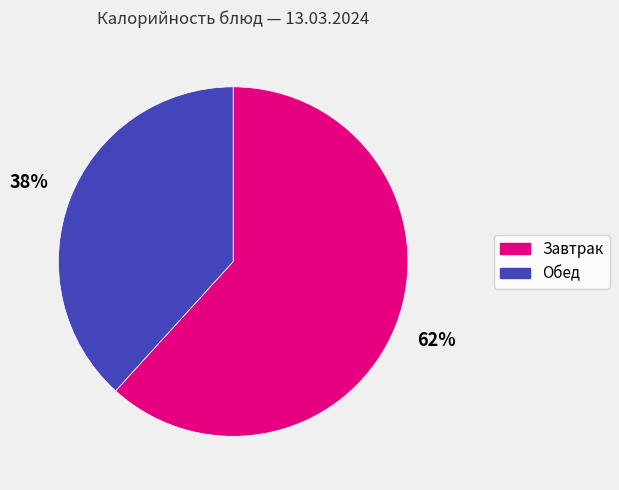

The Обед slice represents 52% of the pie. True or false?

False